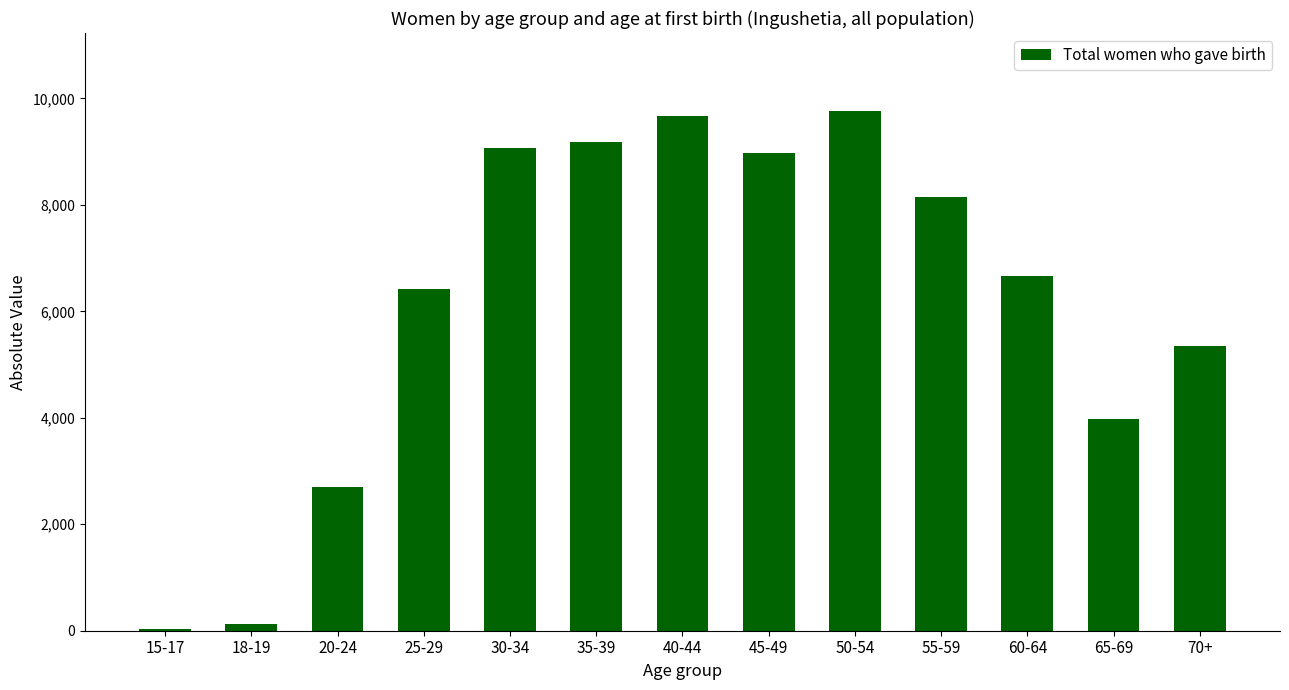

What is the greatest value displayed?

9763